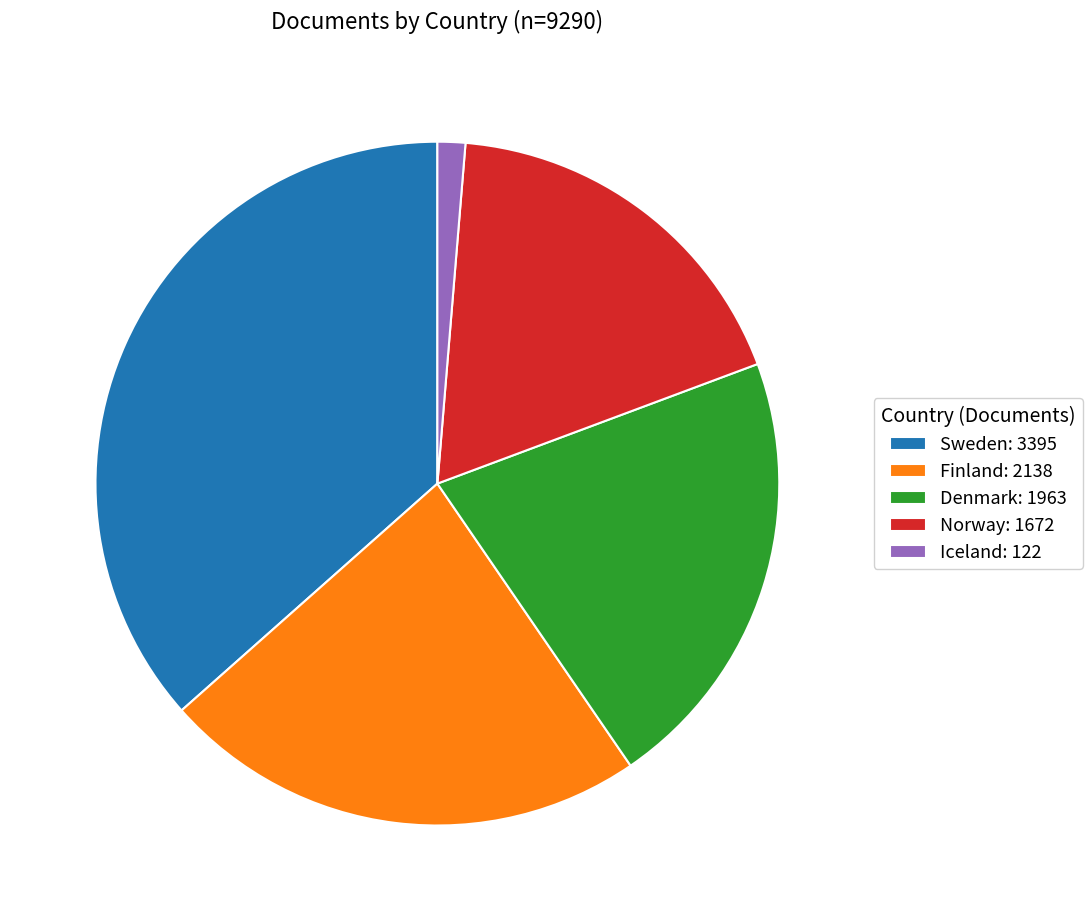

Is it true that Sweden: 3395 is 37% of the pie?

True